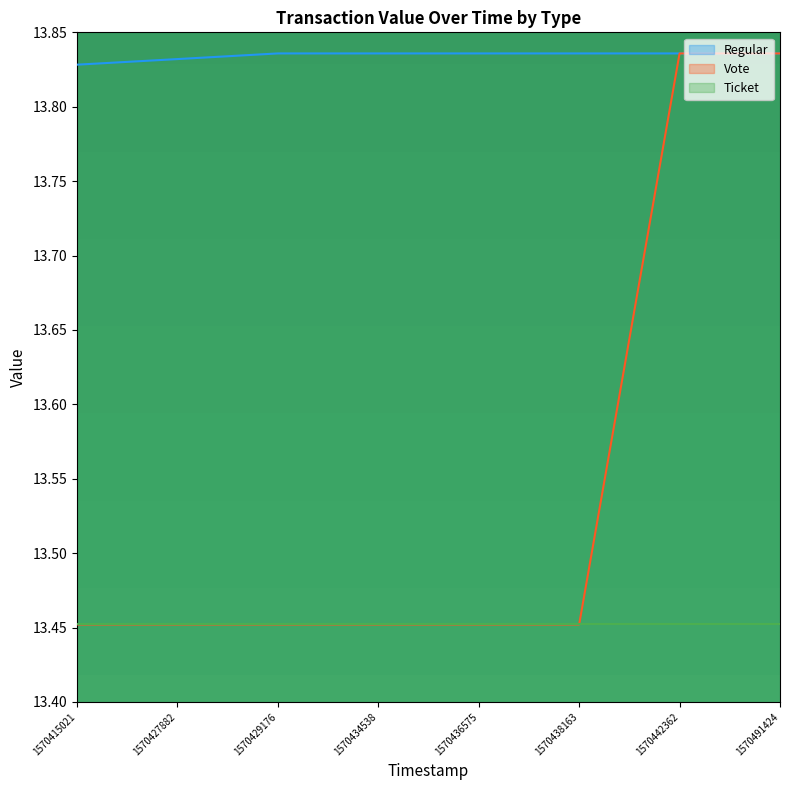

List the labels in order of Vote value, largest first.

1570442362, 1570491424, 1570415021, 1570427882, 1570429176, 1570434538, 1570436575, 1570438163